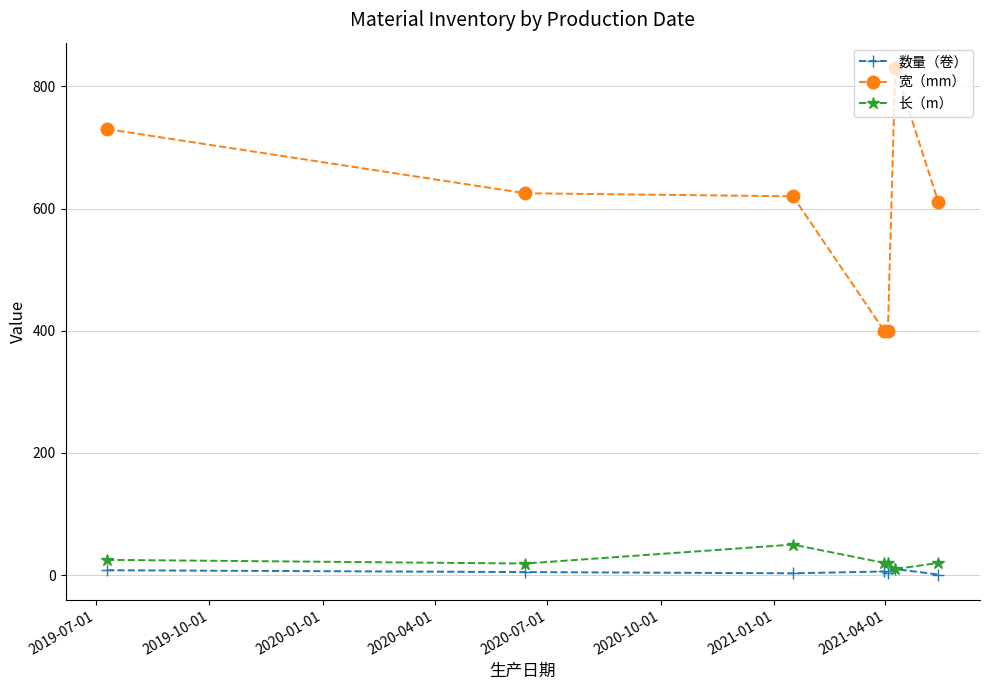

Which series has the largest range (max minus min)?

宽（mm）